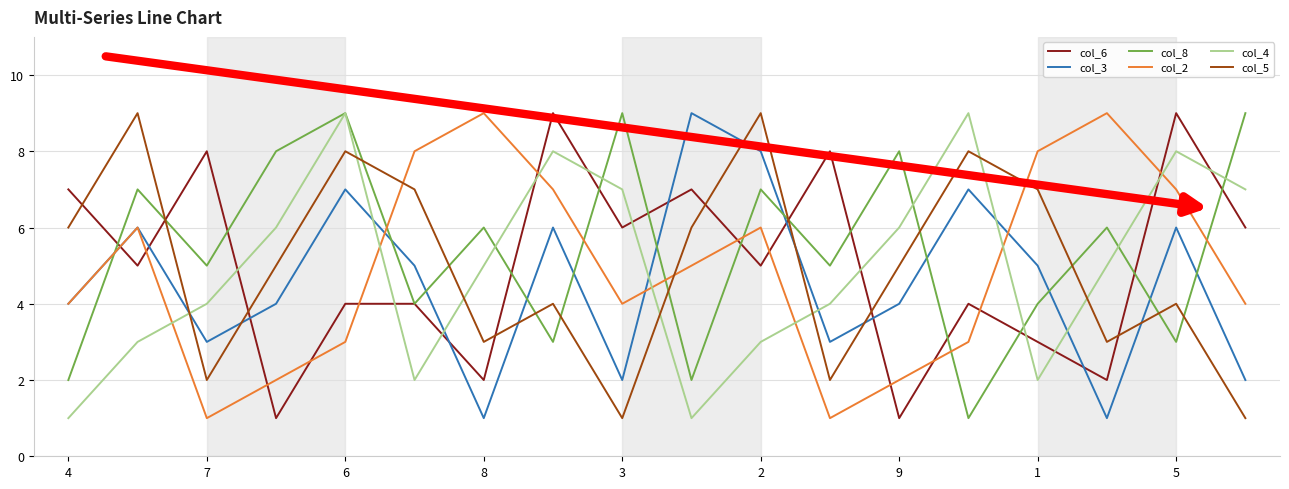

True or false: col_5 and col_3 intersect in this chart.

True